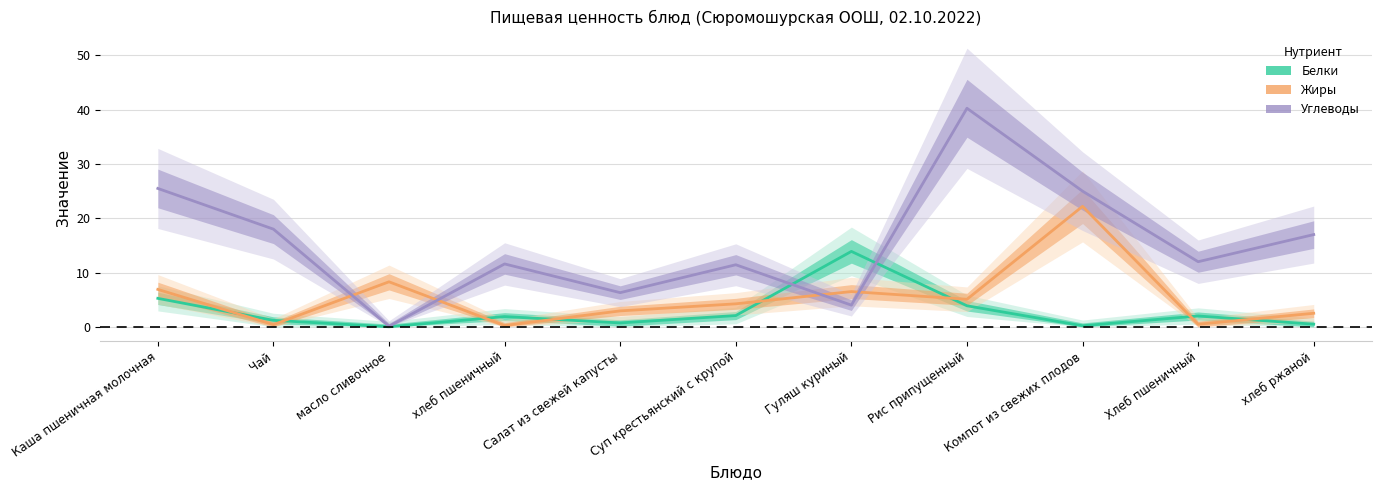

The value of Белки at Салат из свежей капусты is 1.1. True or false?

False